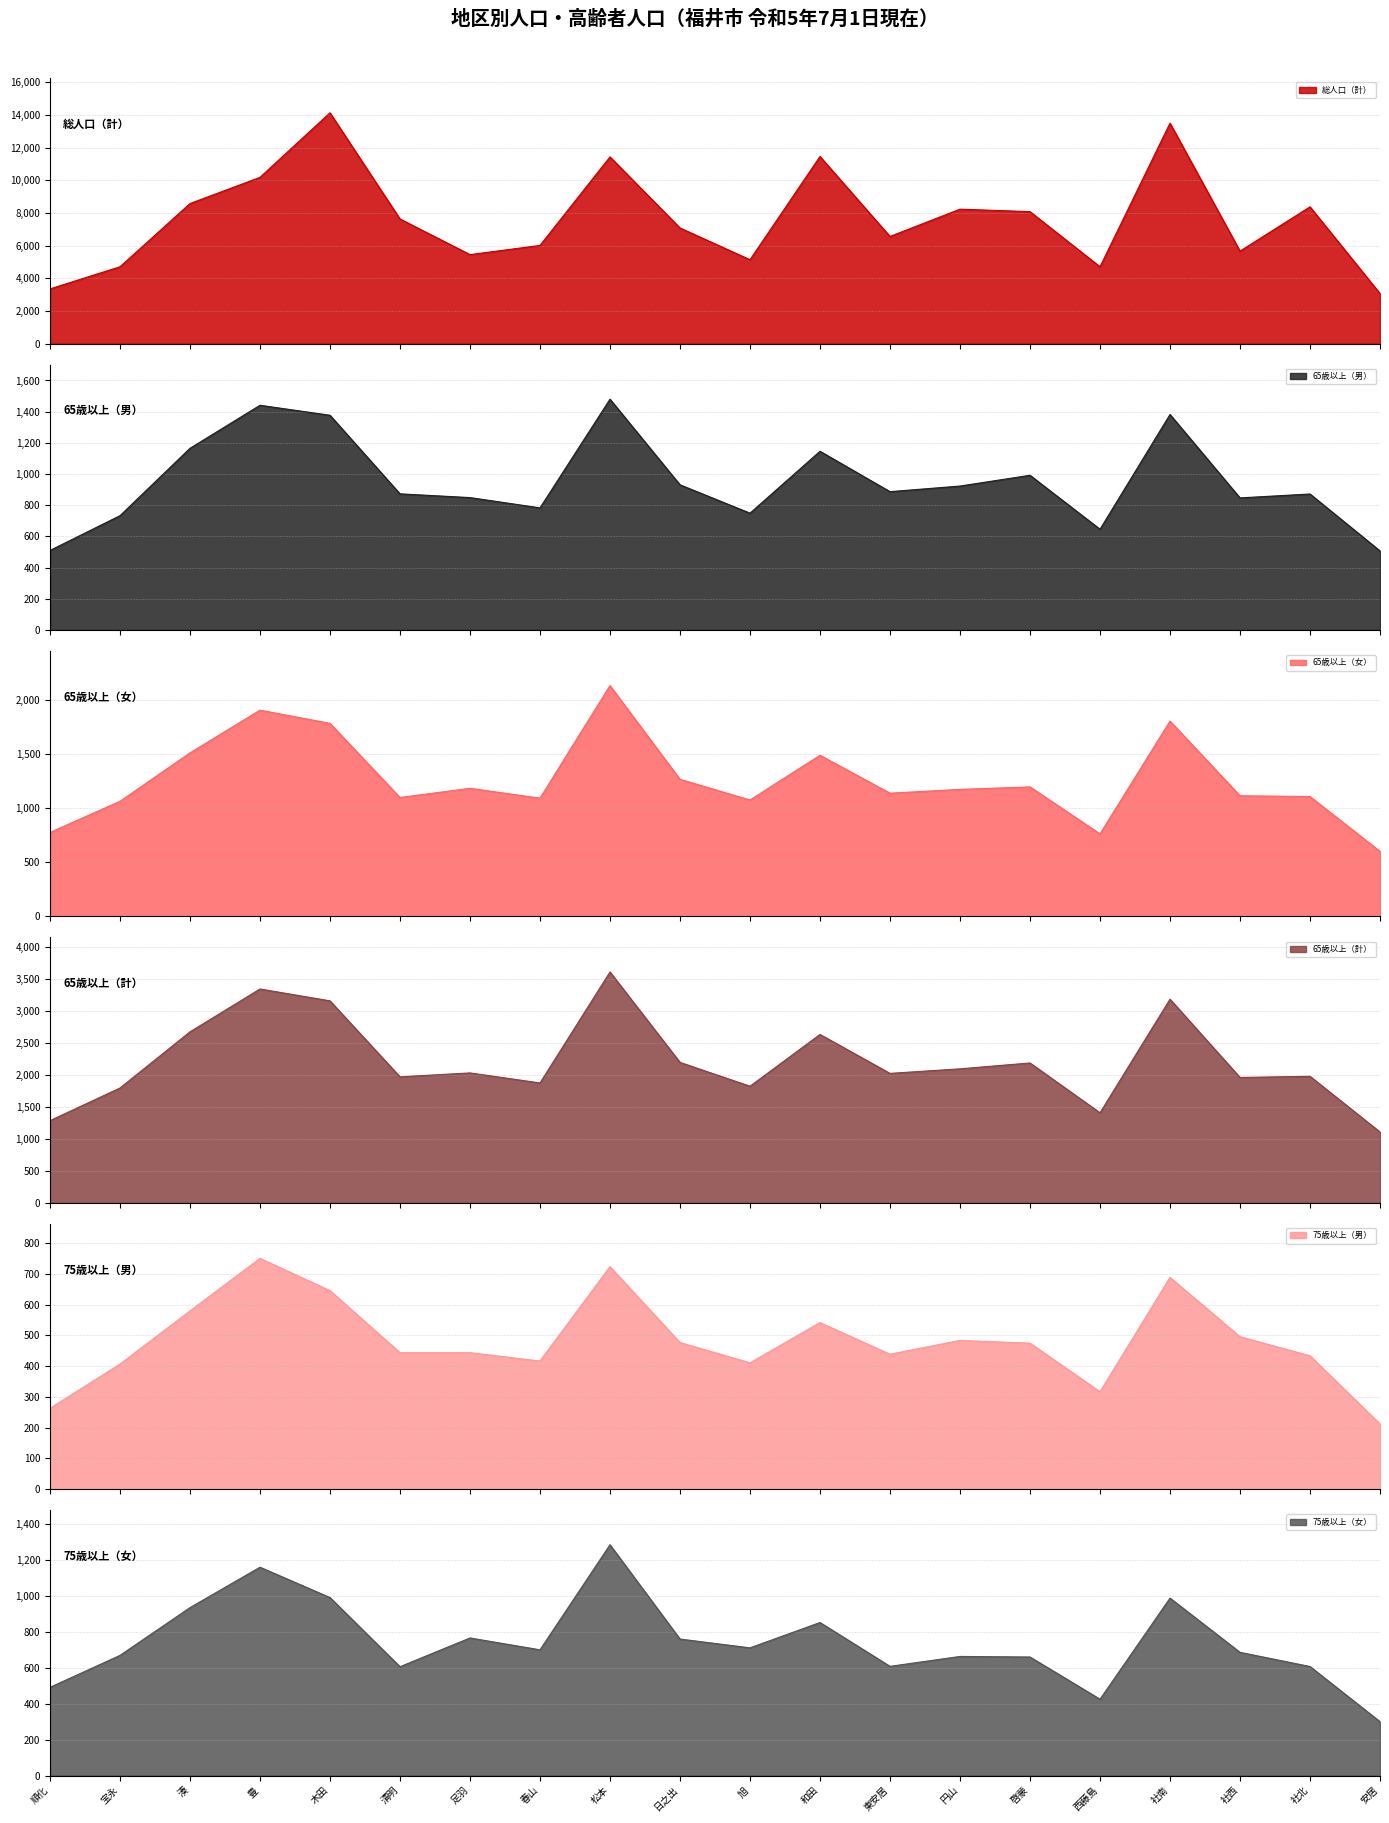

What position from the right is 松本?

12